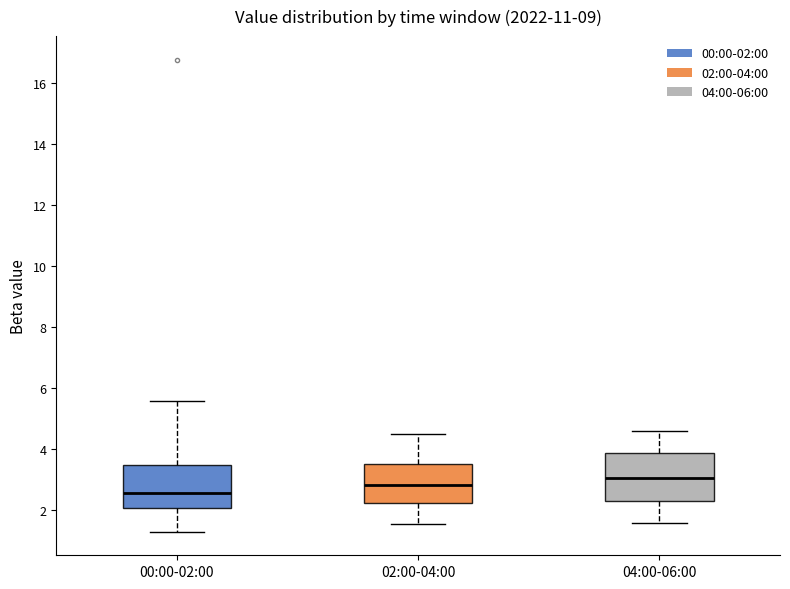

Where does the median line of the box for 00:00-02:00 sit on the y-axis? The values are not printed on the chart, so give them approximately, as read against the axis.

2.6